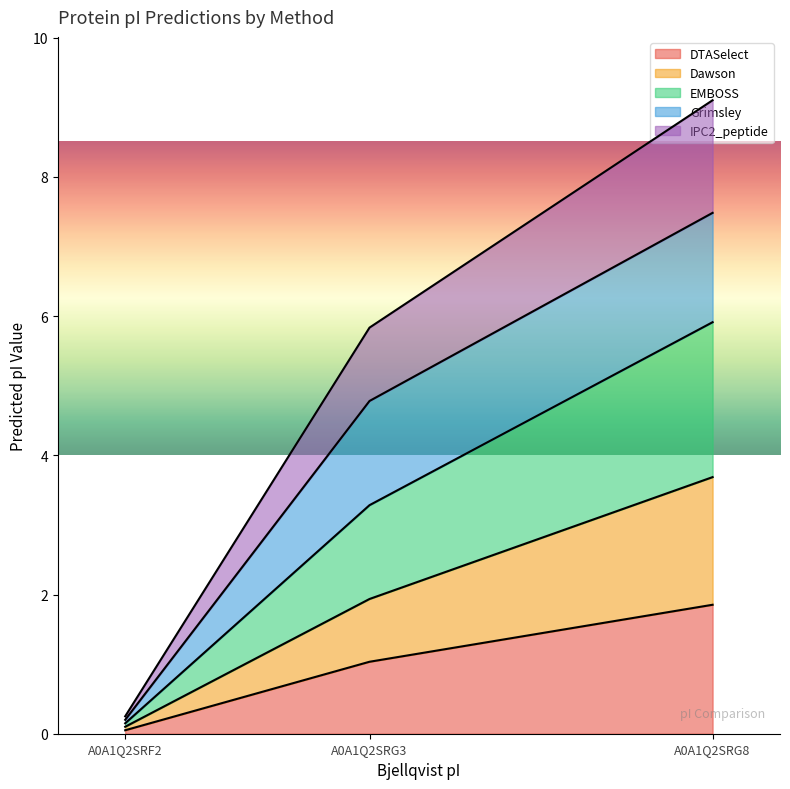

How many values in the DTASelect series exceed 1?

2